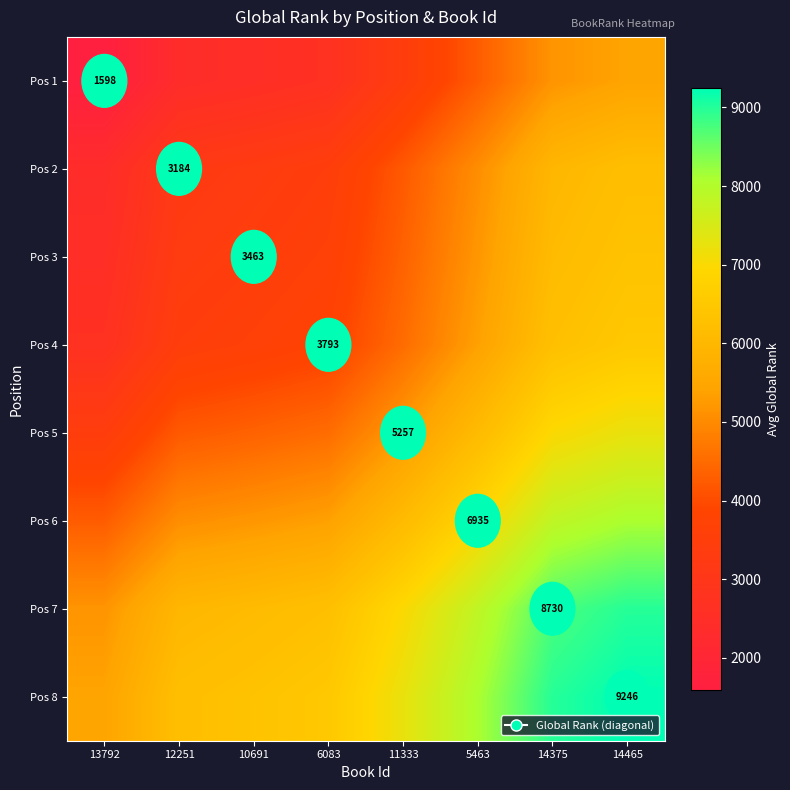

True or false: Pos 2 has a value of 3184.0 at 12251.

True